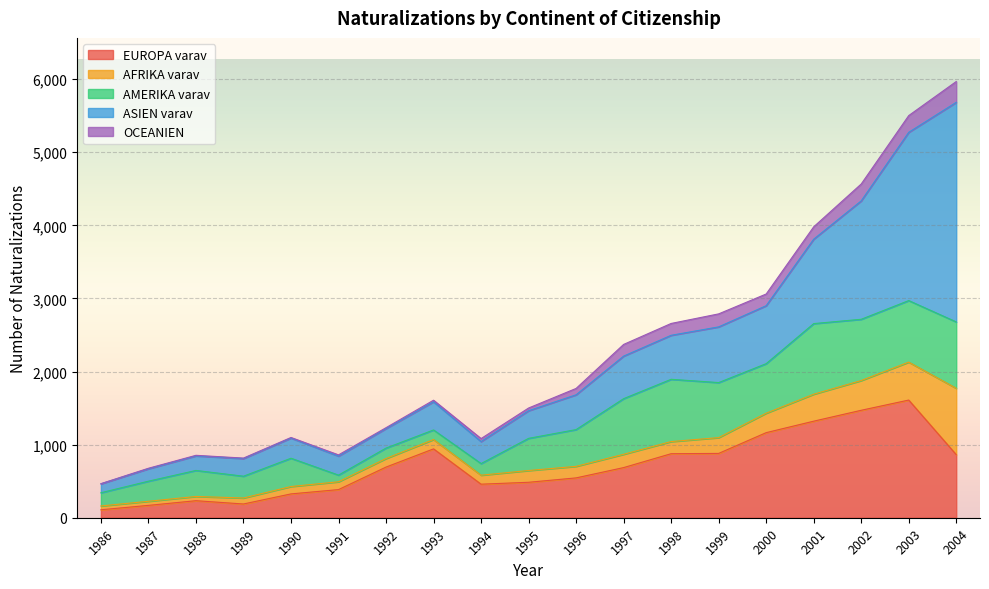

Is the value of AFRIKA varav at 1995 greater than the value of AMERIKA varav at 2002?

No